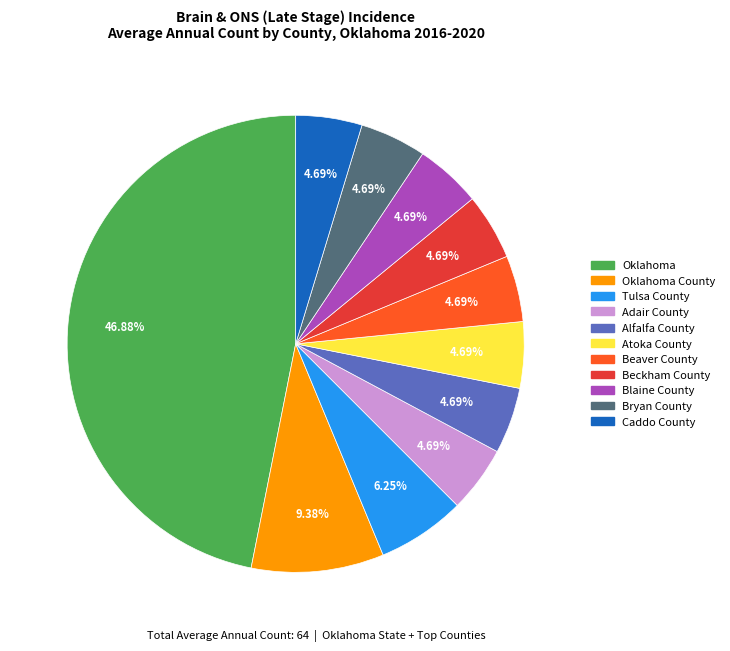

Which has a higher value, Oklahoma or Bryan County?

Oklahoma